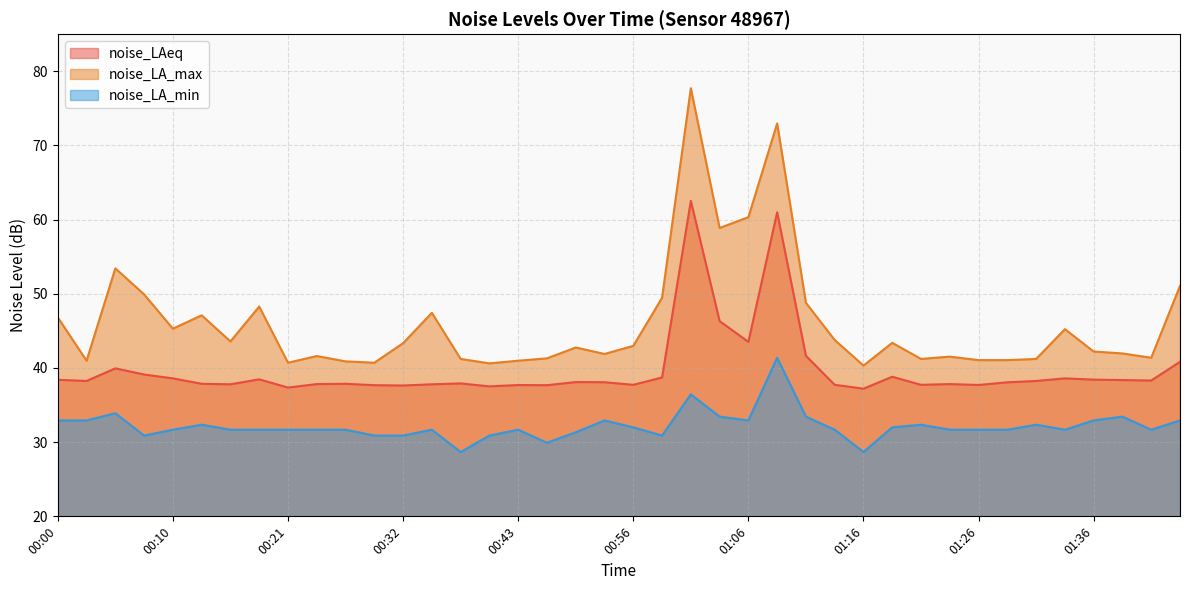

True or false: noise_LAeq and noise_LA_max cross at least once.

False